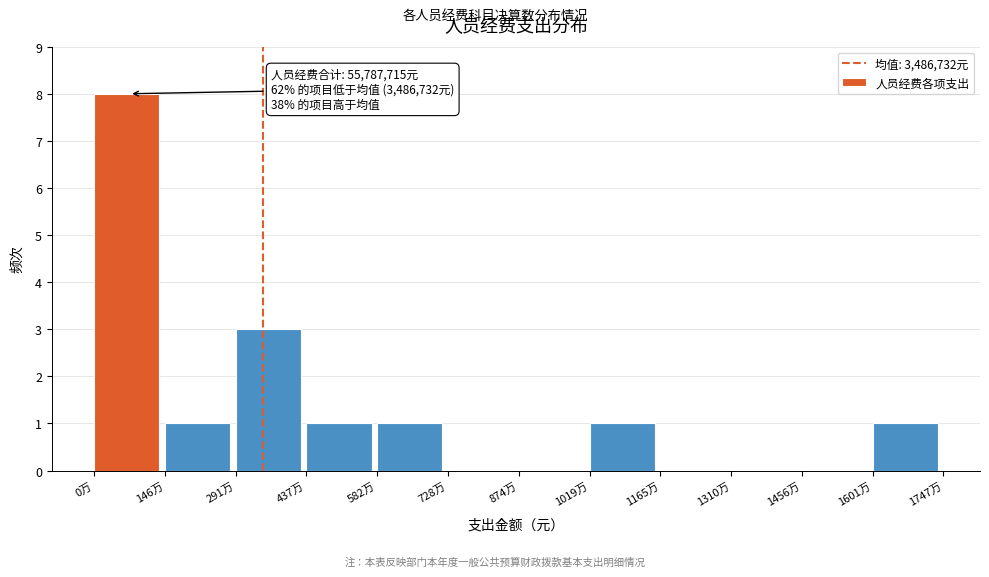

Reading left to right, what are all the values shown in this chart?

0万=8	146万=1	291万=3	437万=1	582万=1	728万=0	874万=0	1019万=1	1165万=0	1310万=0	1456万=0	1601万=1